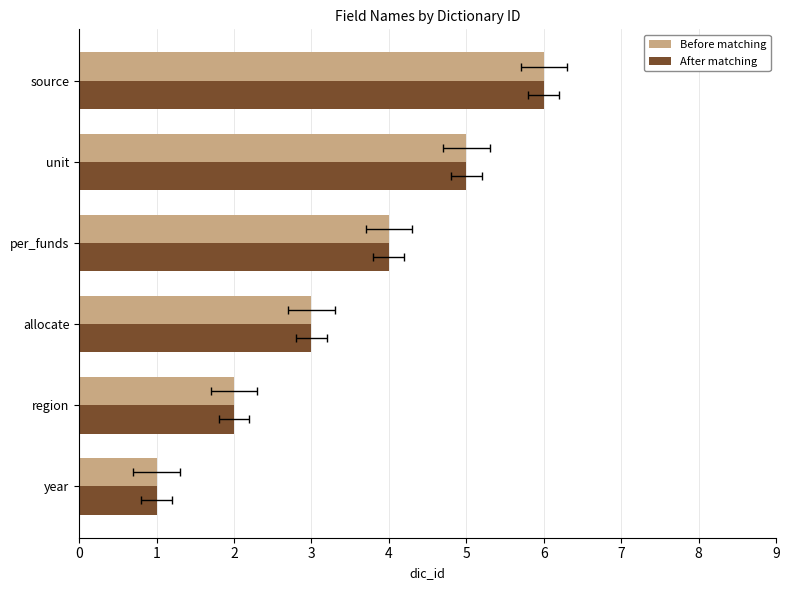

Between year and per_funds, which series saw the biggest shift?

Before matching